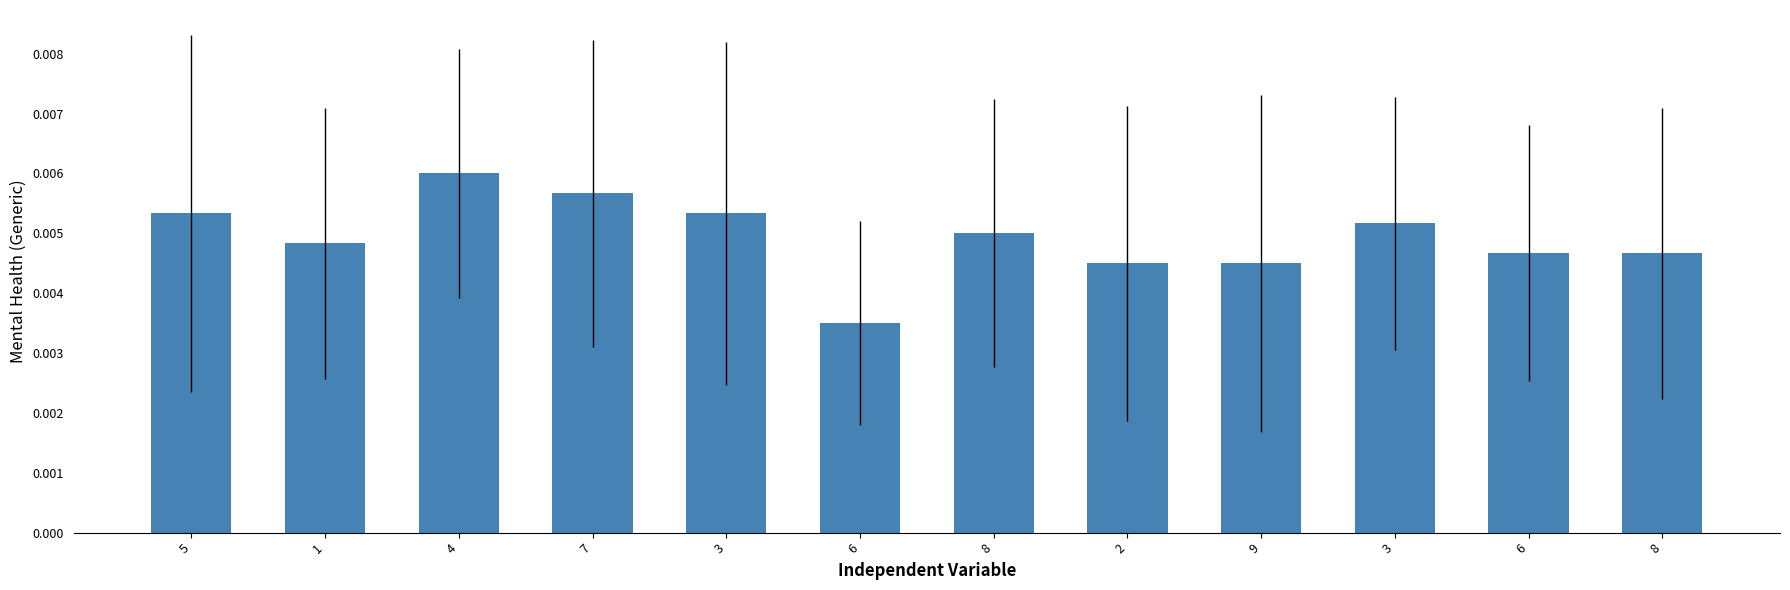

How many bars are there in total?

12